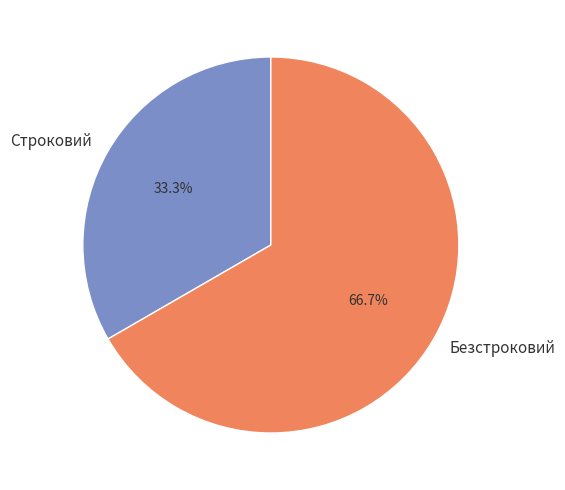

To the nearest percent, what percentage of the pie is Строковий?

33%